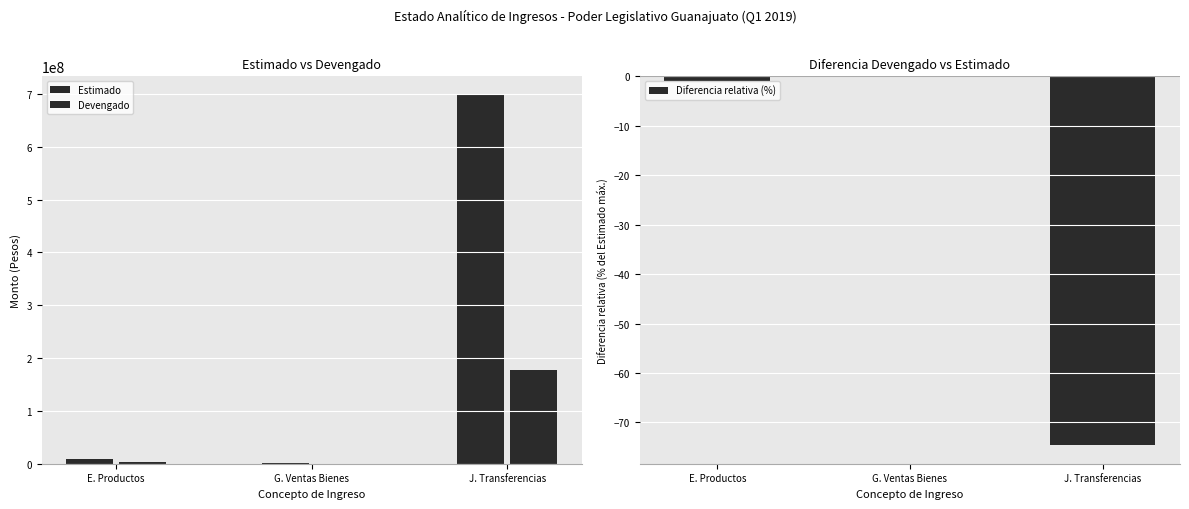

Is it true that Devengado equals 275663162.3 at J. Transferencias?

False